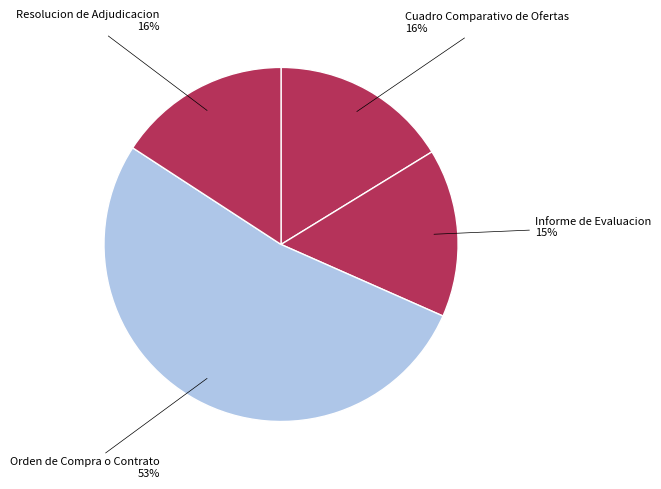

How many segments does this pie chart have?

4